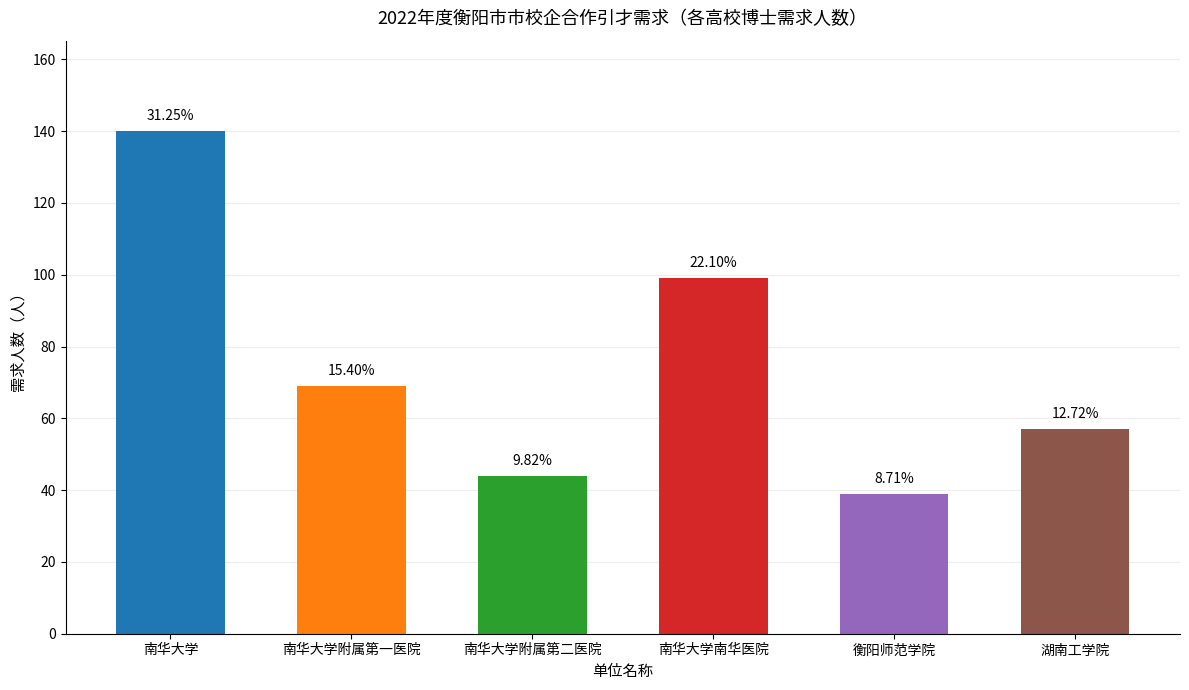

Reading left to right, transcribe all the data shown in this chart.

140	69	44	99	39	57